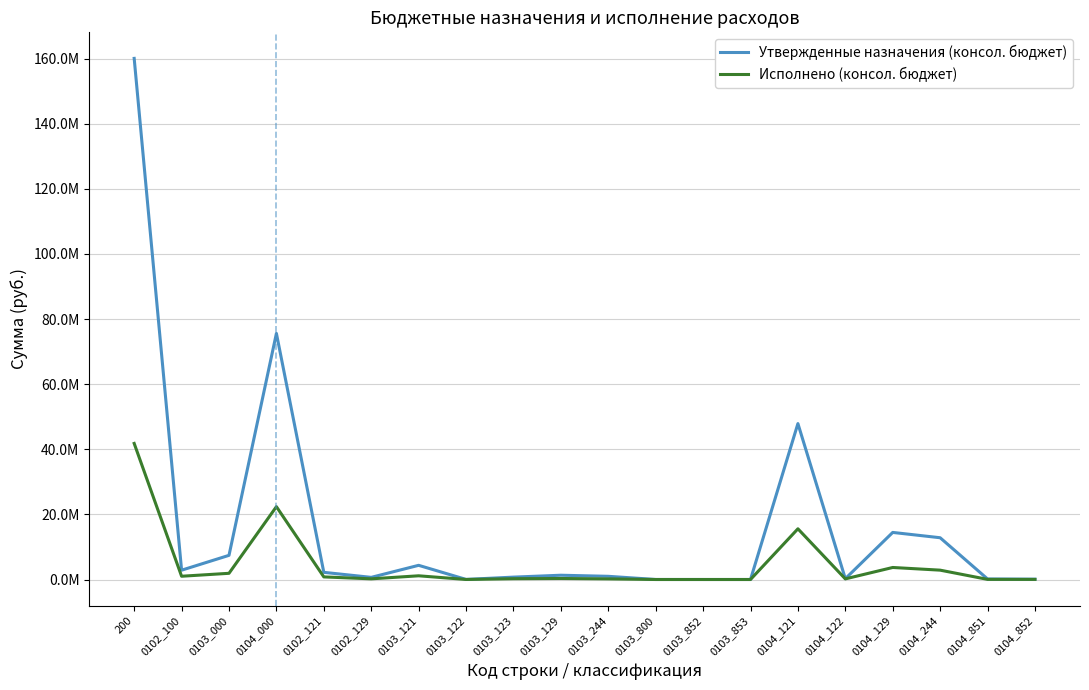

What are all the series names shown in the legend?

Утвержденные назначения (консол. бюджет), Исполнено (консол. бюджет)